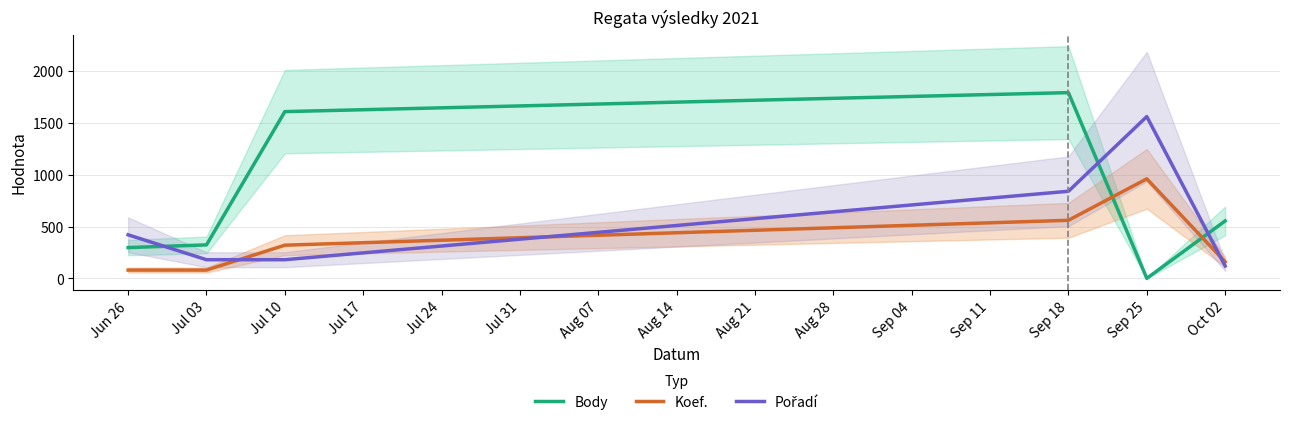

How many data points does each series have?

6